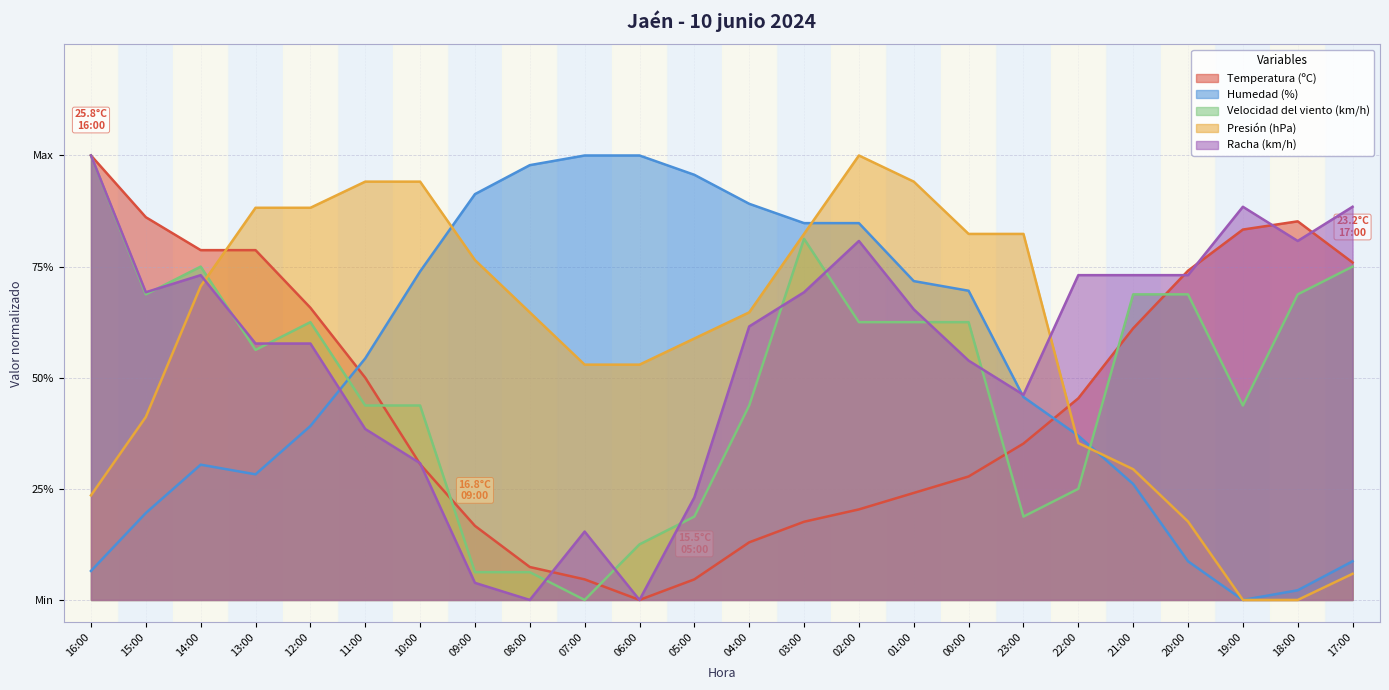

What is the label of the 3rd point from the right?

19:00